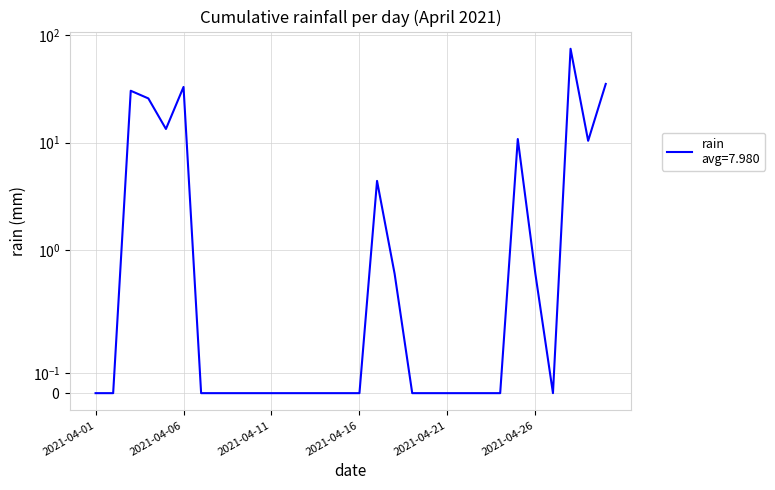

Reading left to right, what are all the values shown in this chart?

2021-04-01=0.0	2021-04-02=0.0	2021-04-03=30.4	2021-04-04=25.8	2021-04-05=13.4	2021-04-06=33.0	2021-04-07=0.0	2021-04-08=0.0	2021-04-09=0.0	2021-04-10=0.0	2021-04-11=0.0	2021-04-12=0.0	2021-04-13=0.0	2021-04-14=0.0	2021-04-15=0.0	2021-04-16=0.0	2021-04-17=4.4	2021-04-18=0.6	2021-04-19=0.0	2021-04-20=0.0	2021-04-21=0.0	2021-04-22=0.0	2021-04-23=0.0	2021-04-24=0.0	2021-04-25=10.8	2021-04-26=0.6	2021-04-27=0.0	2021-04-28=74.8	2021-04-29=10.4	2021-04-30=35.2